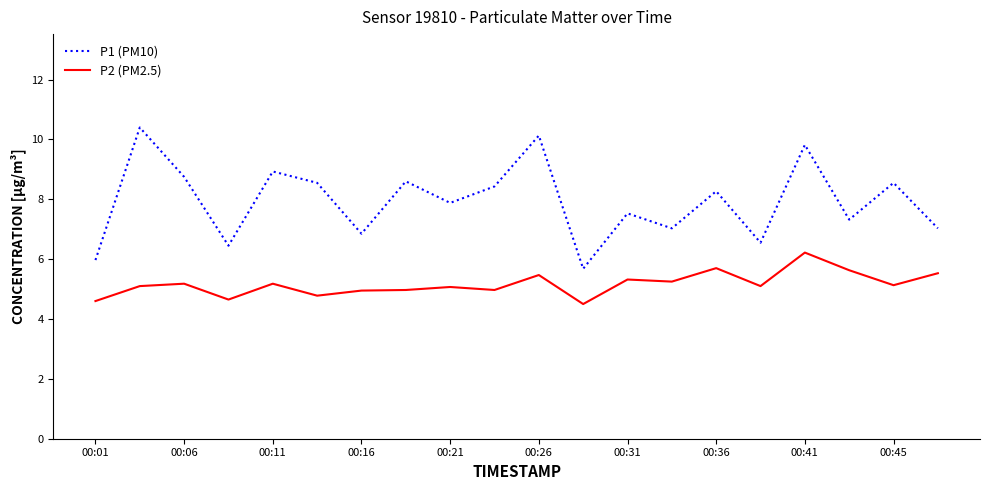

Which series has the largest total across all categories?

P1 (PM10)